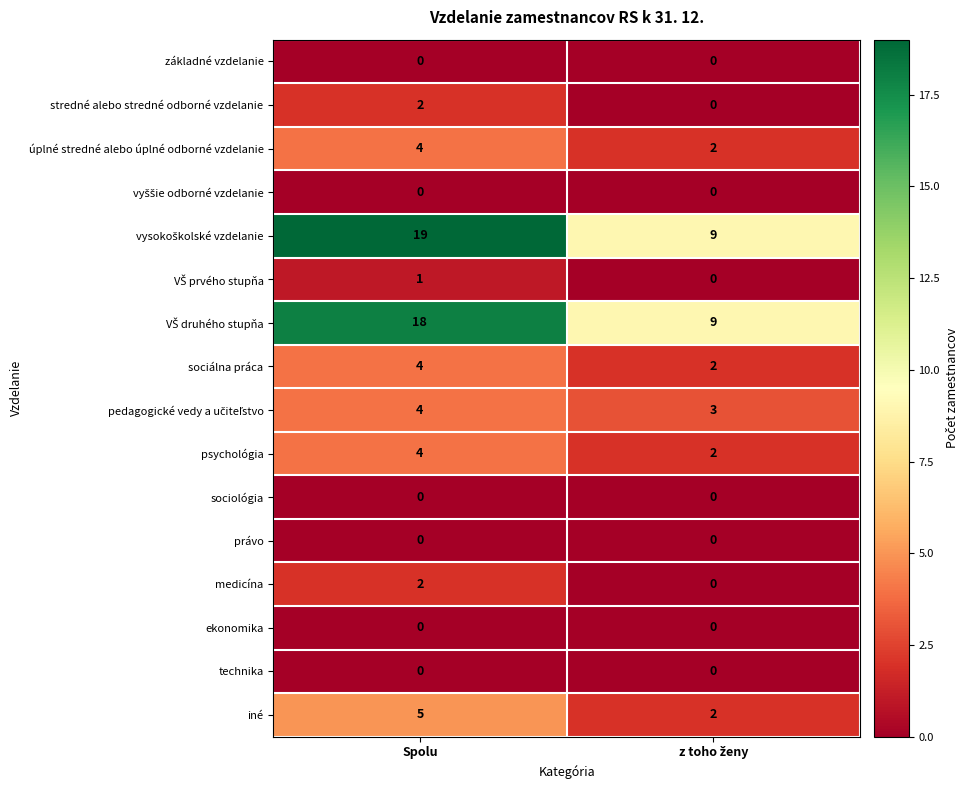

At which category is the sum across all series the highest?

Spolu